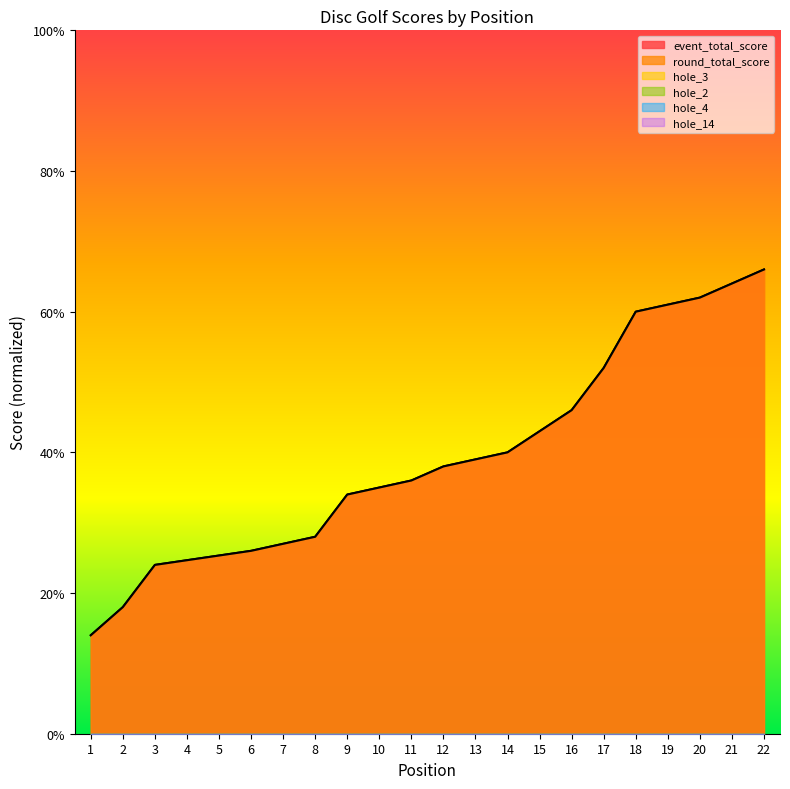

True or false: event_total_score and hole_14 cross at least once.

False